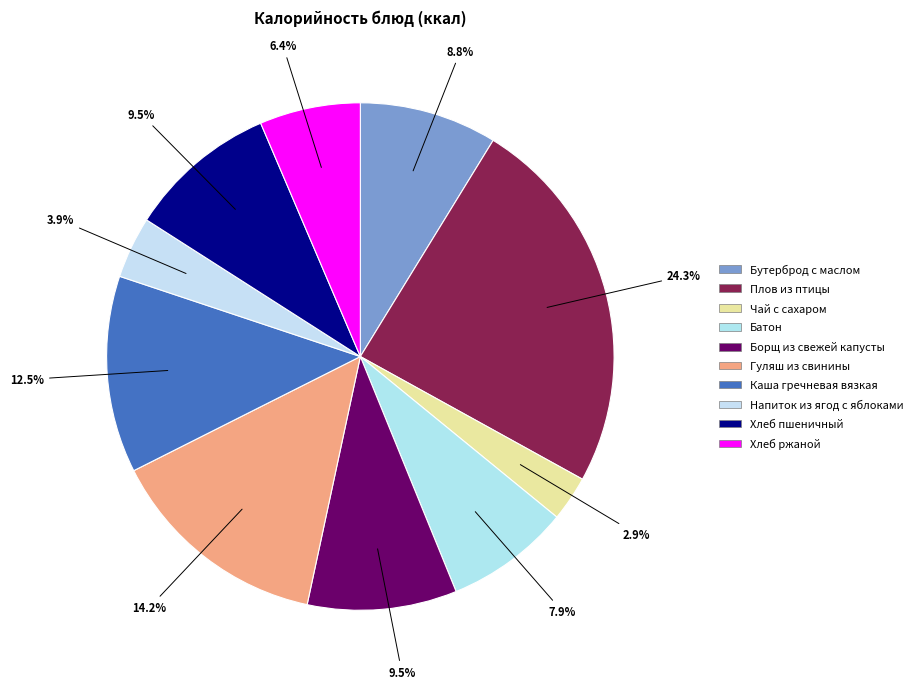

What is the change in value from Чай с сахаром to Гуляш из свинины?

+150